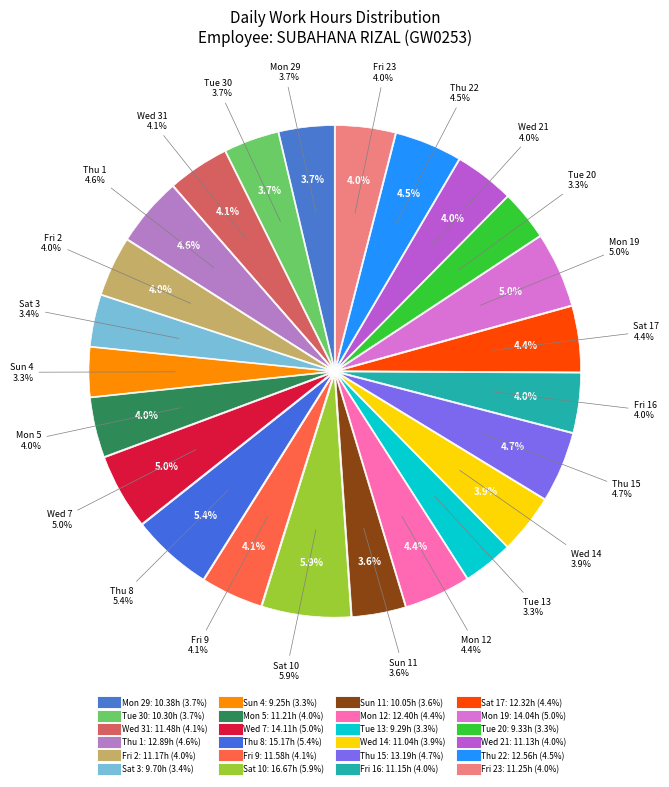

Count the number of slices in the pie.

24